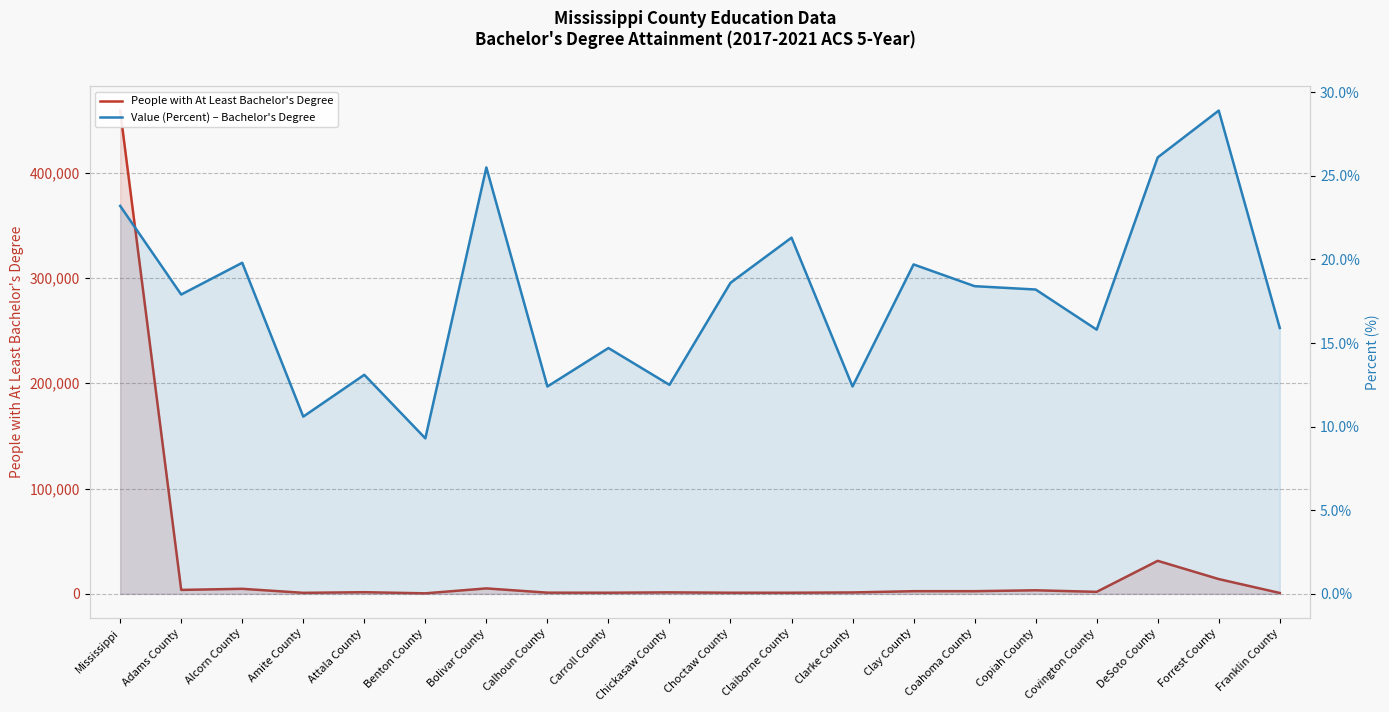

Which series has the largest total across all categories?

People with At Least Bachelor's Degree